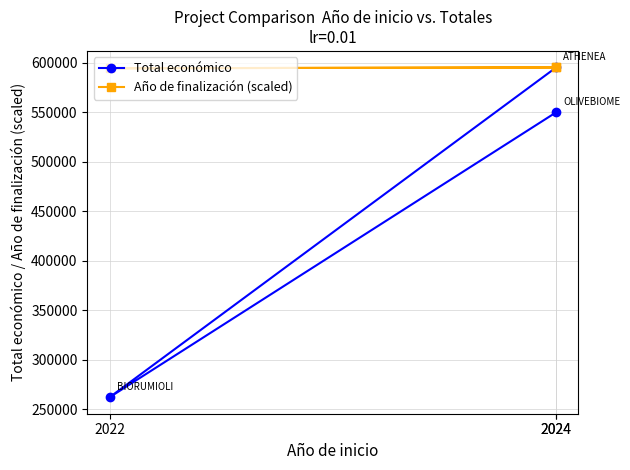

Is it true that Total económico equals 595436.0 at 2024?

True